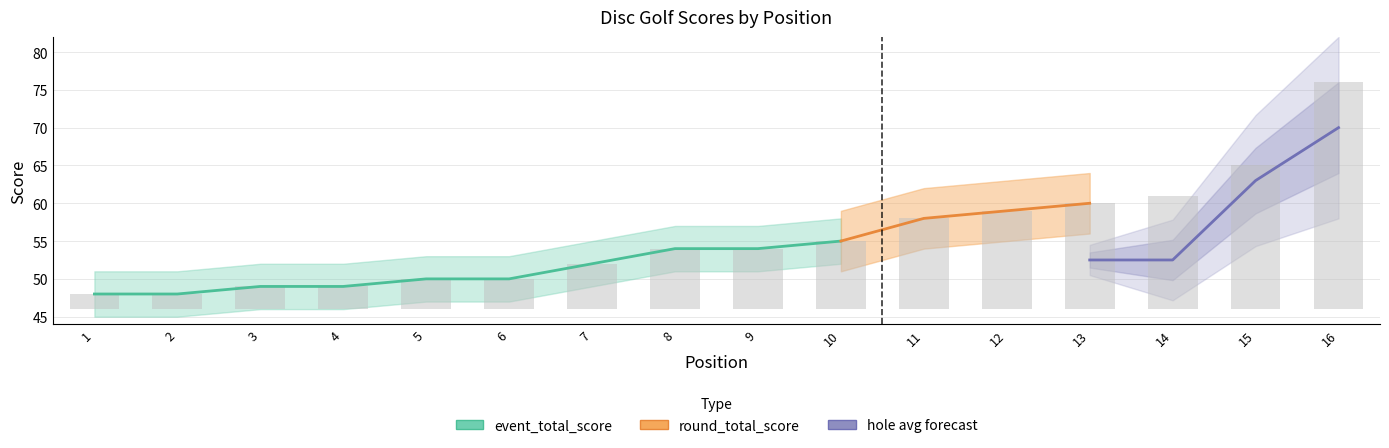

How many groups of bars are there?

16